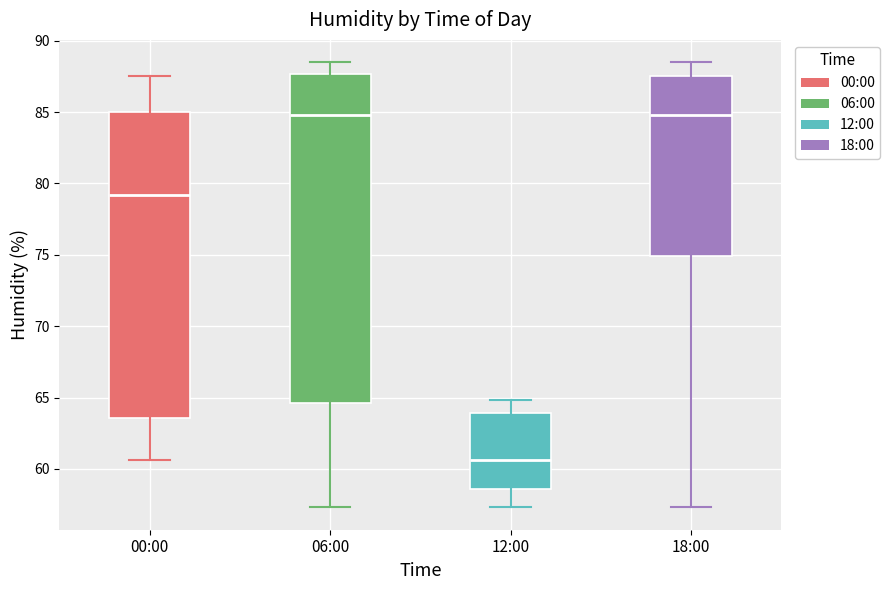

Where is the upper edge of the box for 00:00 on the y-axis? The values are not printed on the chart, so give them approximately, as read against the axis.

85.0